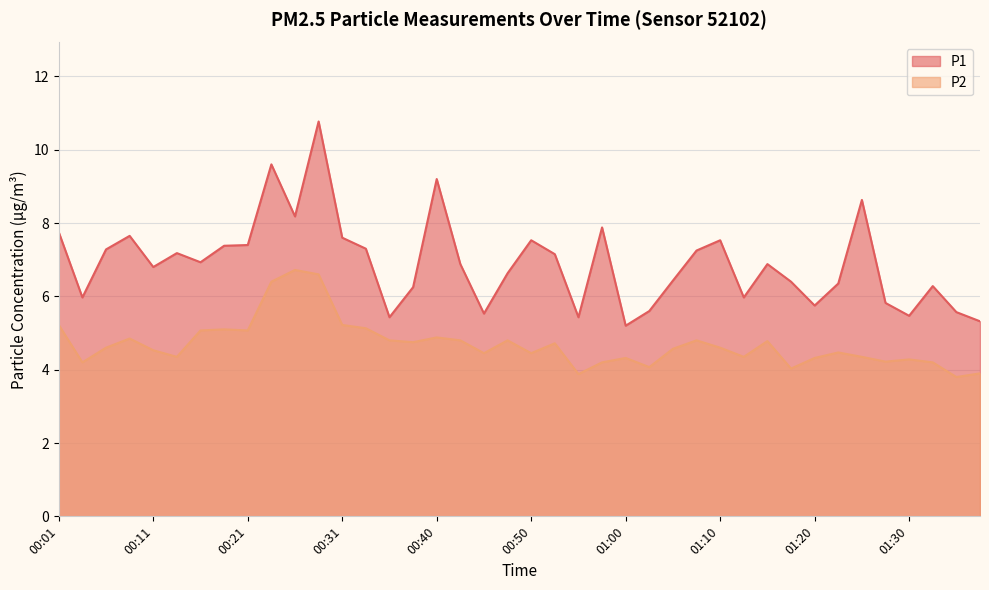

What position from the right is 00:35?

26